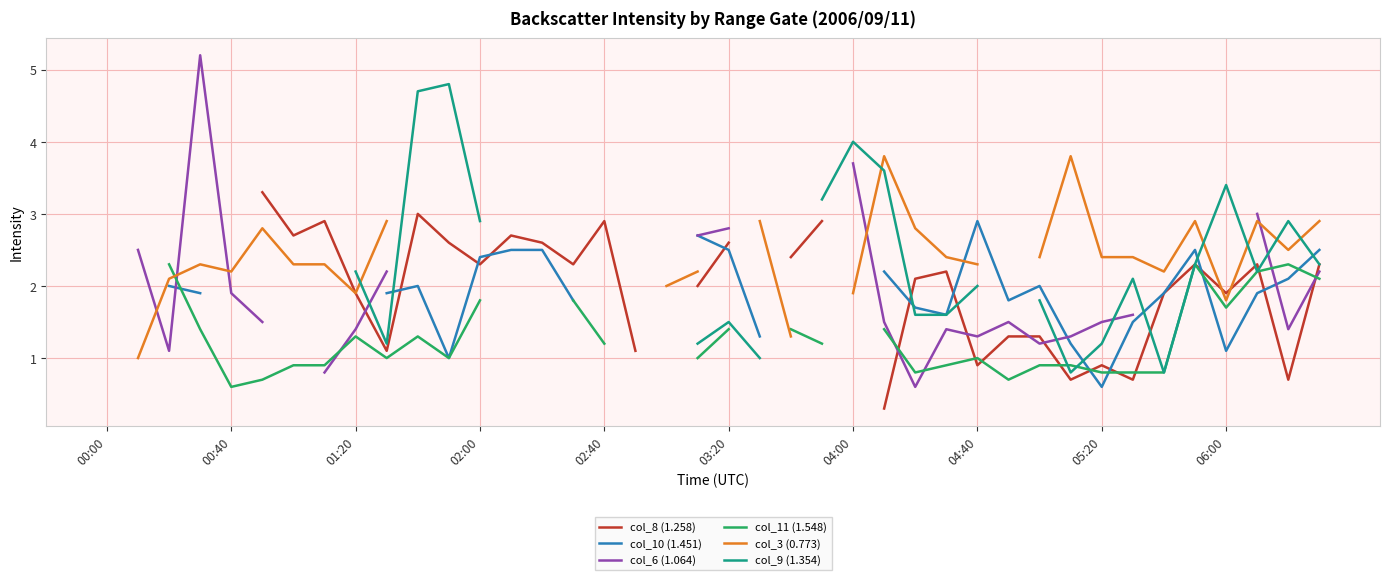

In col_10 (1.451), how many points are lower than both neighbors (excluding endpoints)?

5